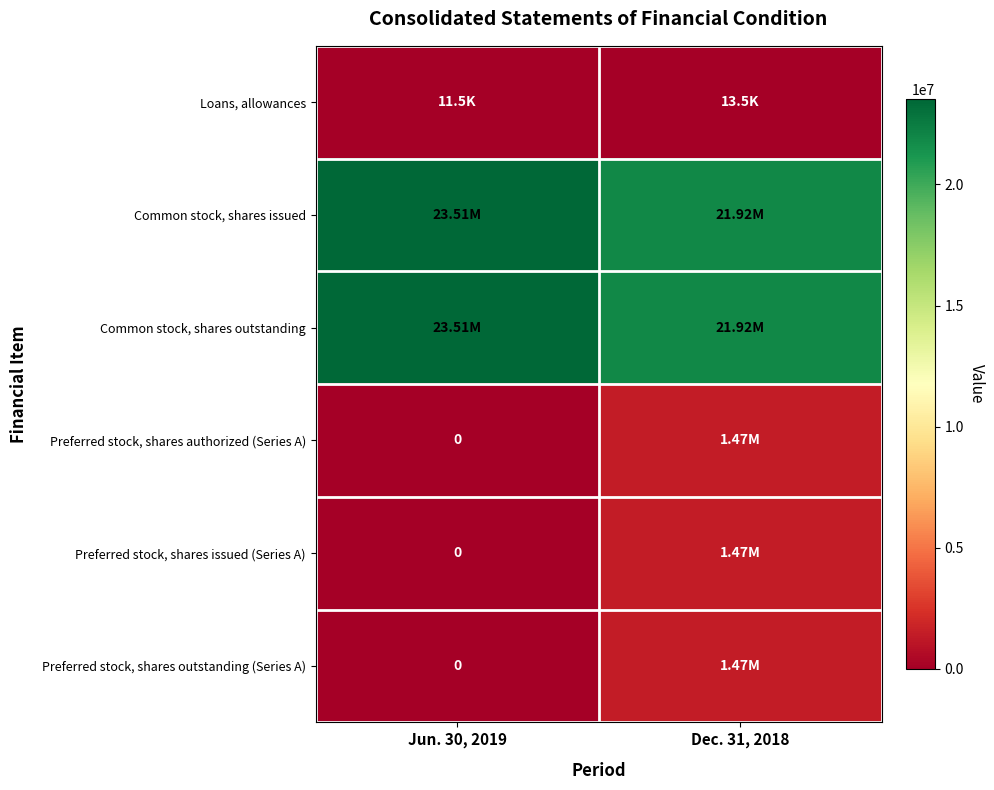

Rank the series at Dec. 31, 2018 from highest to lowest value.

Common stock, shares issued, Common stock, shares outstanding, Preferred stock, shares authorized (Series A), Preferred stock, shares issued (Series A), Preferred stock, shares outstanding (Series A), Loans, allowances